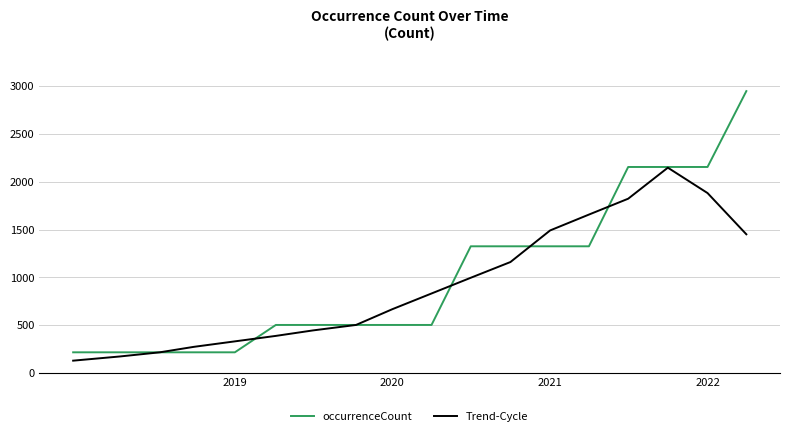

What are all the series names shown in the legend?

occurrenceCount, Trend-Cycle